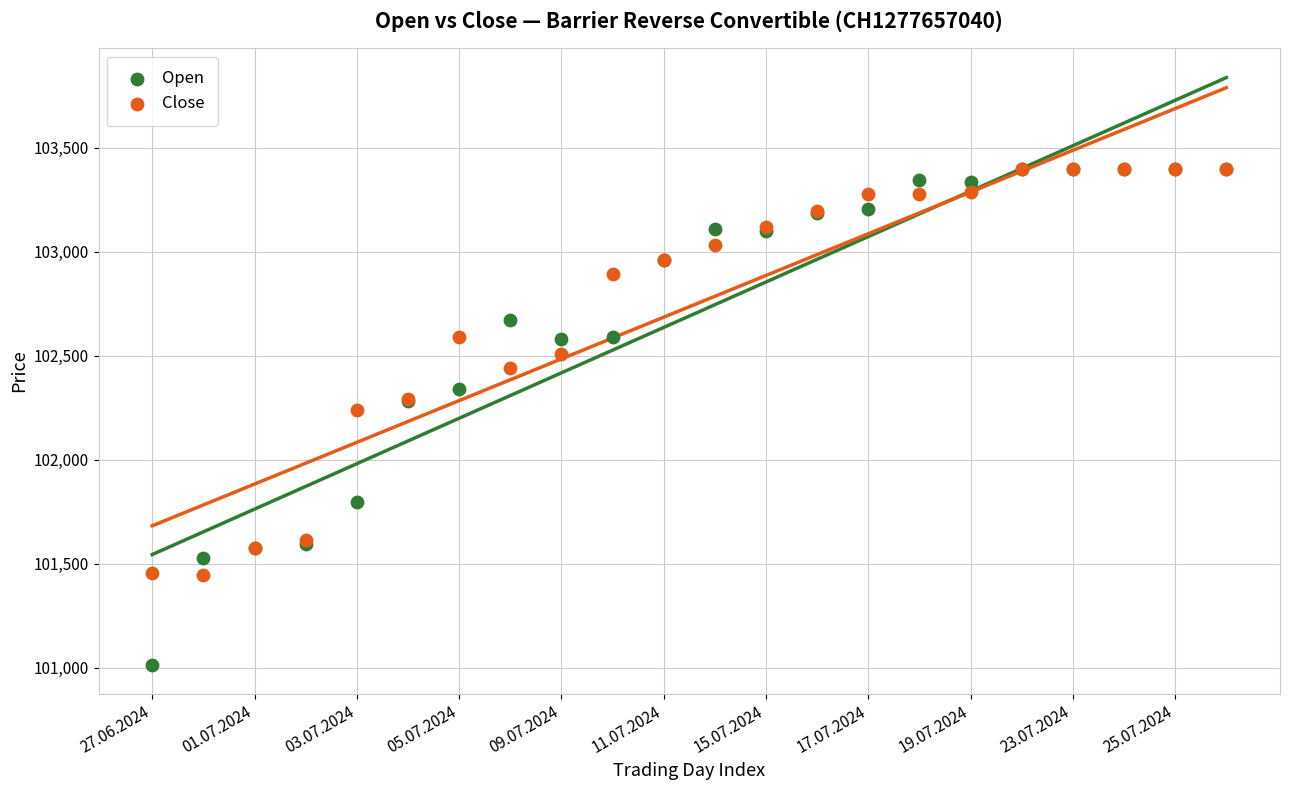

In the Open series, what Y value is closest to 102205?

102280